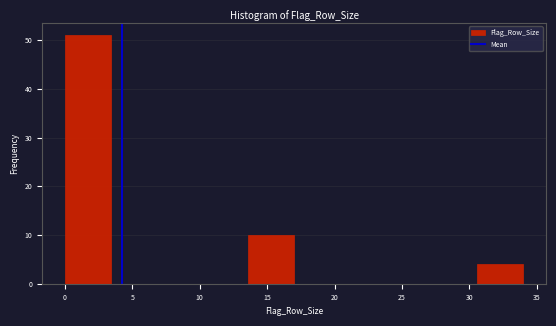

Reading left to right, list every bar in this chart as the range it spans on the x-axis followed by its height. Neither the bar edges nor the heights are printed on the chart, so give them approximately, as read against the axes.

0.0 to 3.4: 51
3.4 to 6.8: 0
6.8 to 10.2: 0
10.2 to 13.6: 0
13.6 to 17.0: 10
17.0 to 20.4: 0
20.4 to 23.8: 0
23.8 to 27.2: 0
27.2 to 30.6: 0
30.6 to 34.0: 4